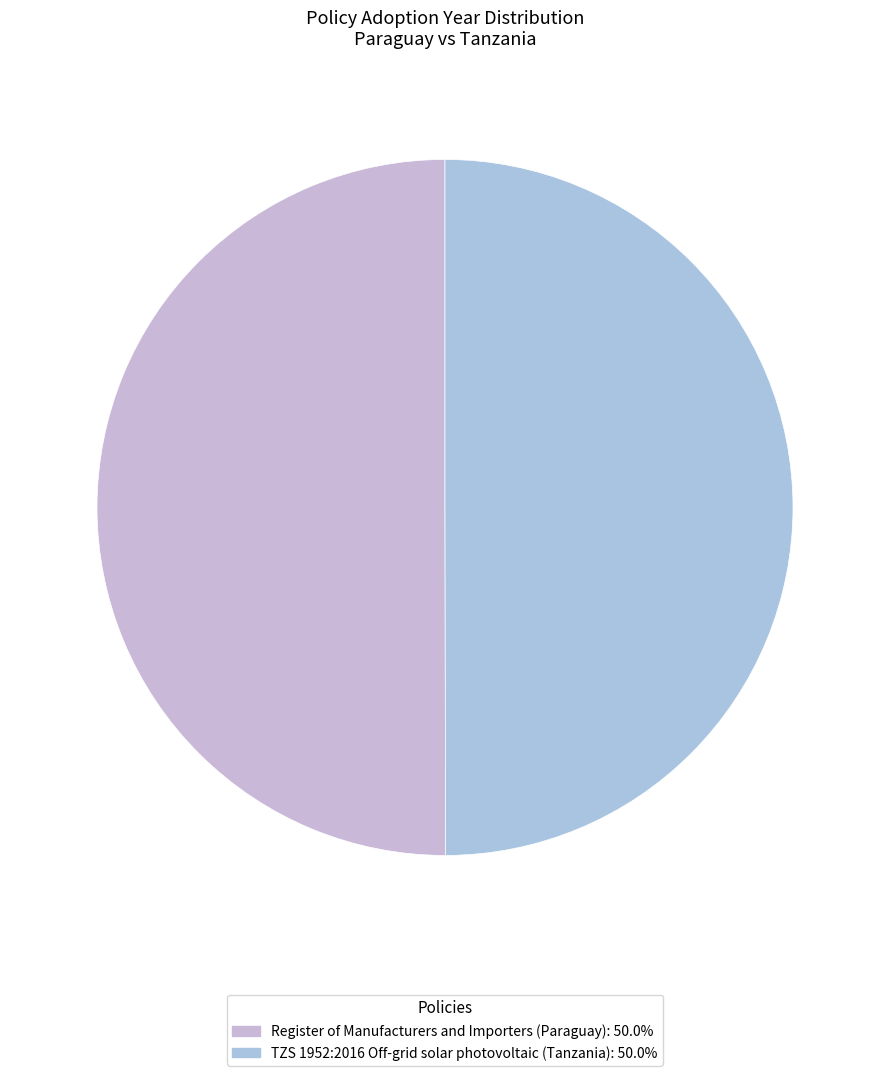

To the nearest percent, what is the average slice percentage?

50%